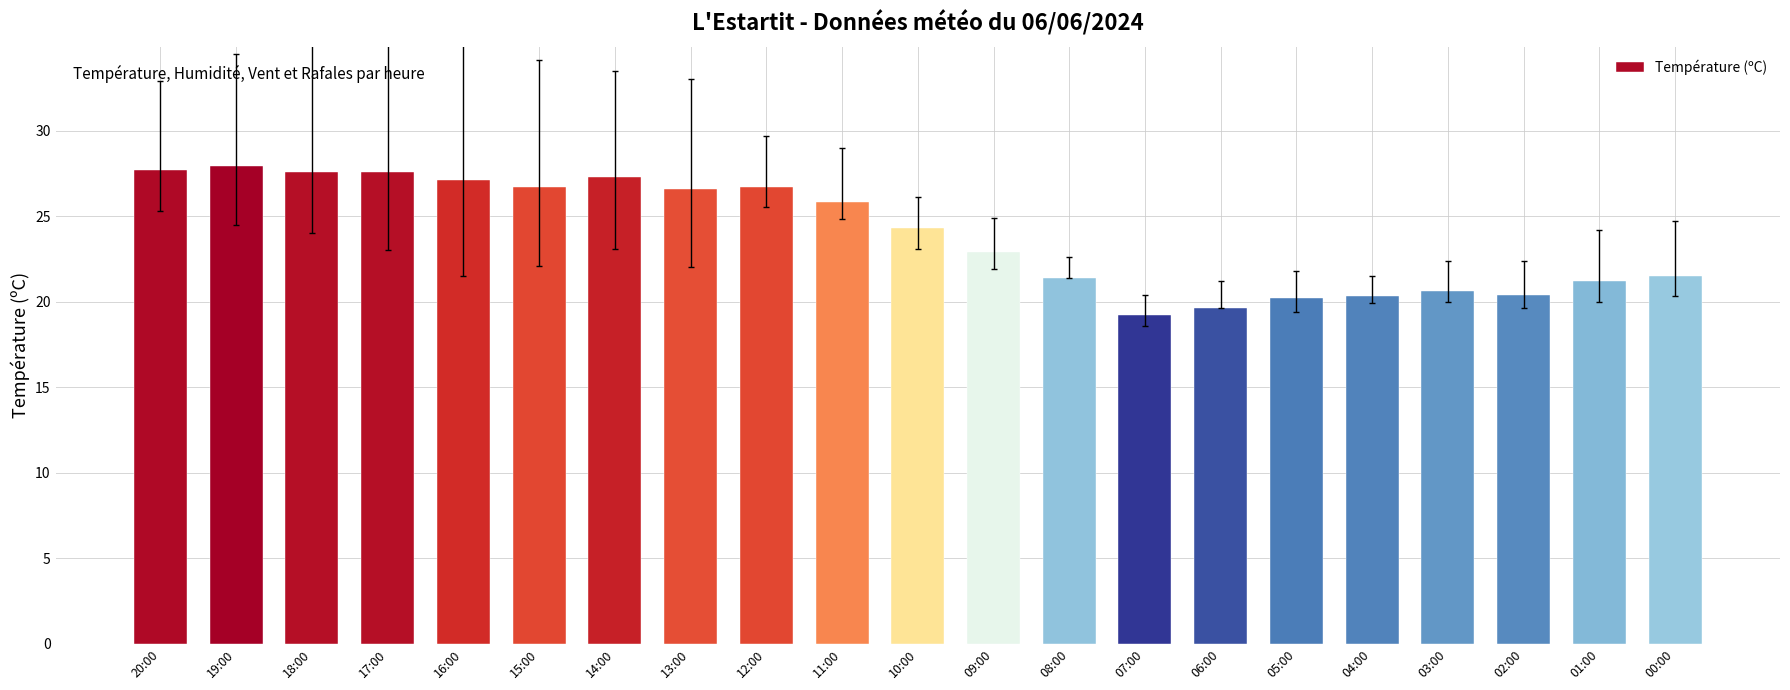

What is the difference between the maximum and minimum values?

8.7